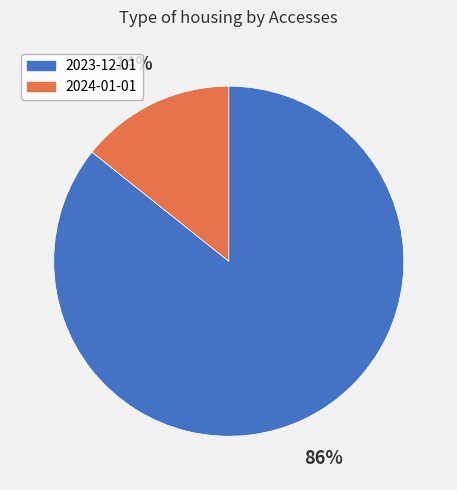

Between 2023-12-01 and 2024-01-01, which is larger?

2023-12-01